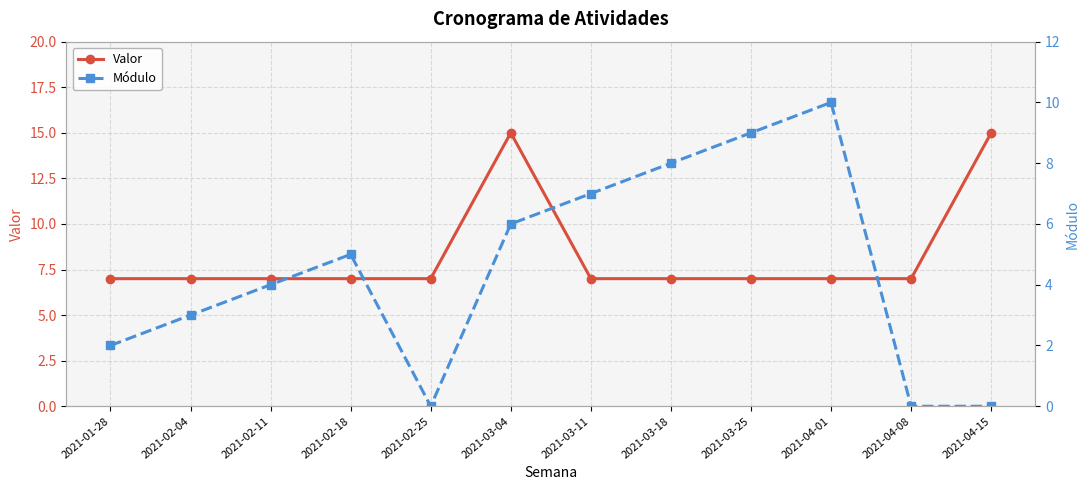

In Valor, how many points are higher than both neighbors (excluding endpoints)?

1